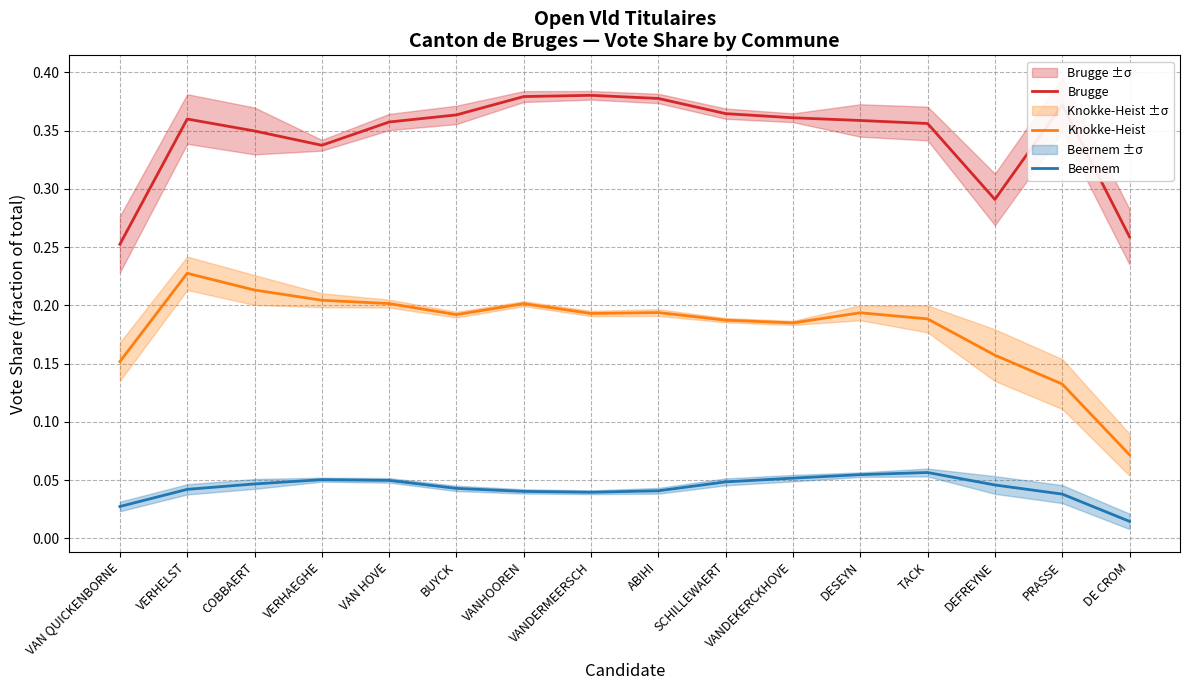

How many interior local peaks does the Beernem series have?

2